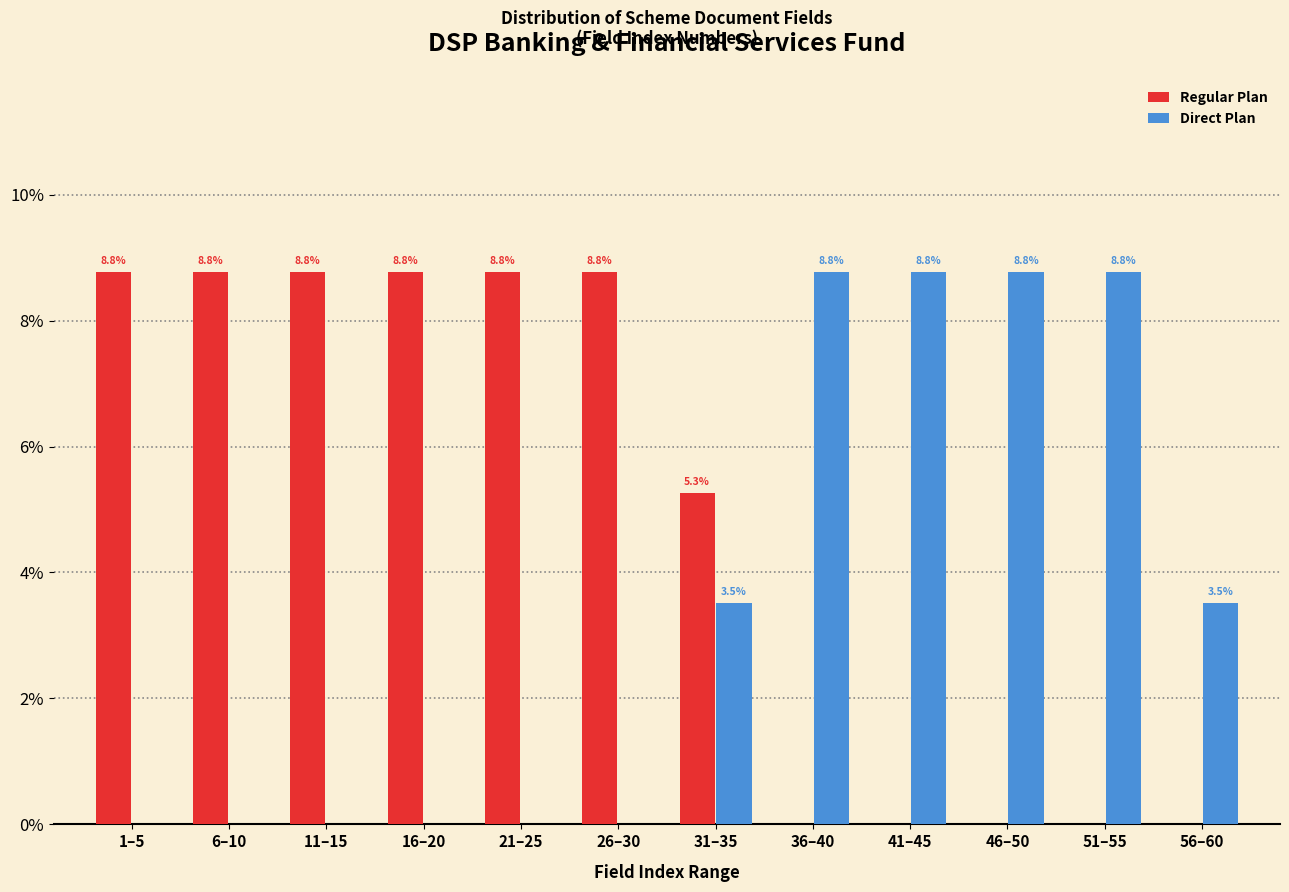

Reading left to right, what are all the values shown in this chart?

Regular Plan: 1–5=8.8	6–10=8.8	11–15=8.8	16–20=8.8	21–25=8.8	26–30=8.8	31–35=5.3	36–40=0.0	41–45=0.0	46–50=0.0	51–55=0.0	56–60=0.0
Direct Plan: 1–5=0.0	6–10=0.0	11–15=0.0	16–20=0.0	21–25=0.0	26–30=0.0	31–35=3.5	36–40=8.8	41–45=8.8	46–50=8.8	51–55=8.8	56–60=3.5